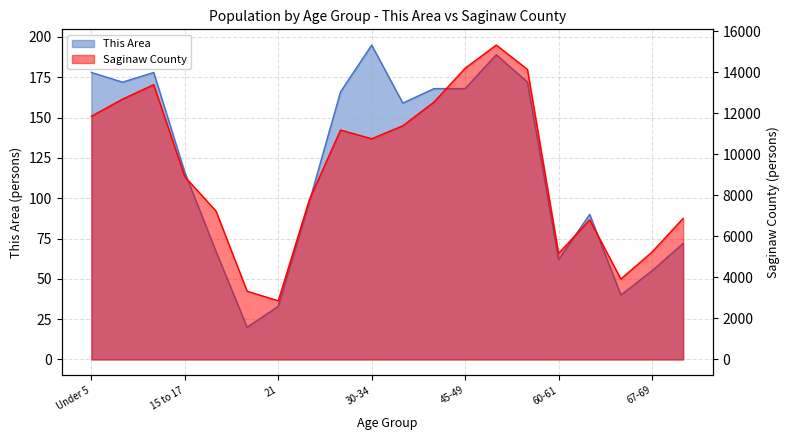

Which series has the widest spread of values?

Saginaw County